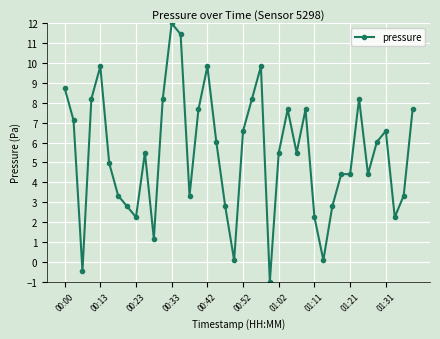

What is the sum of all values?

217.3